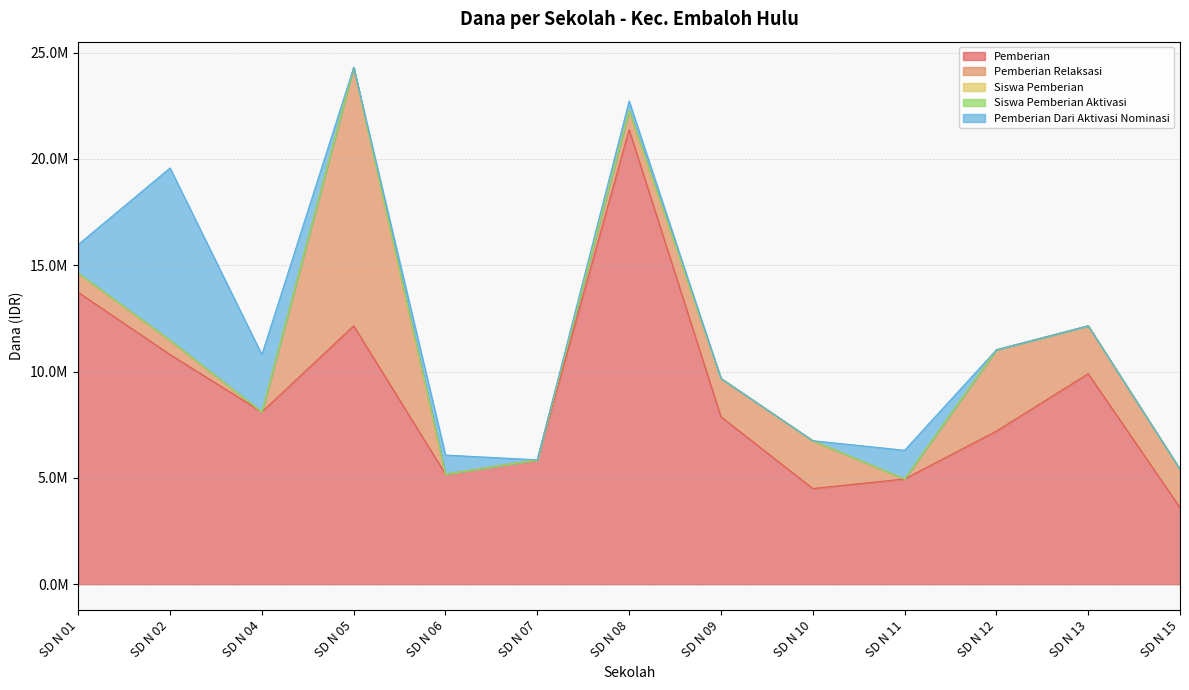

What is the difference between the Siswa Pemberian Aktivasi values at SD N 06 and SD N 12?

2